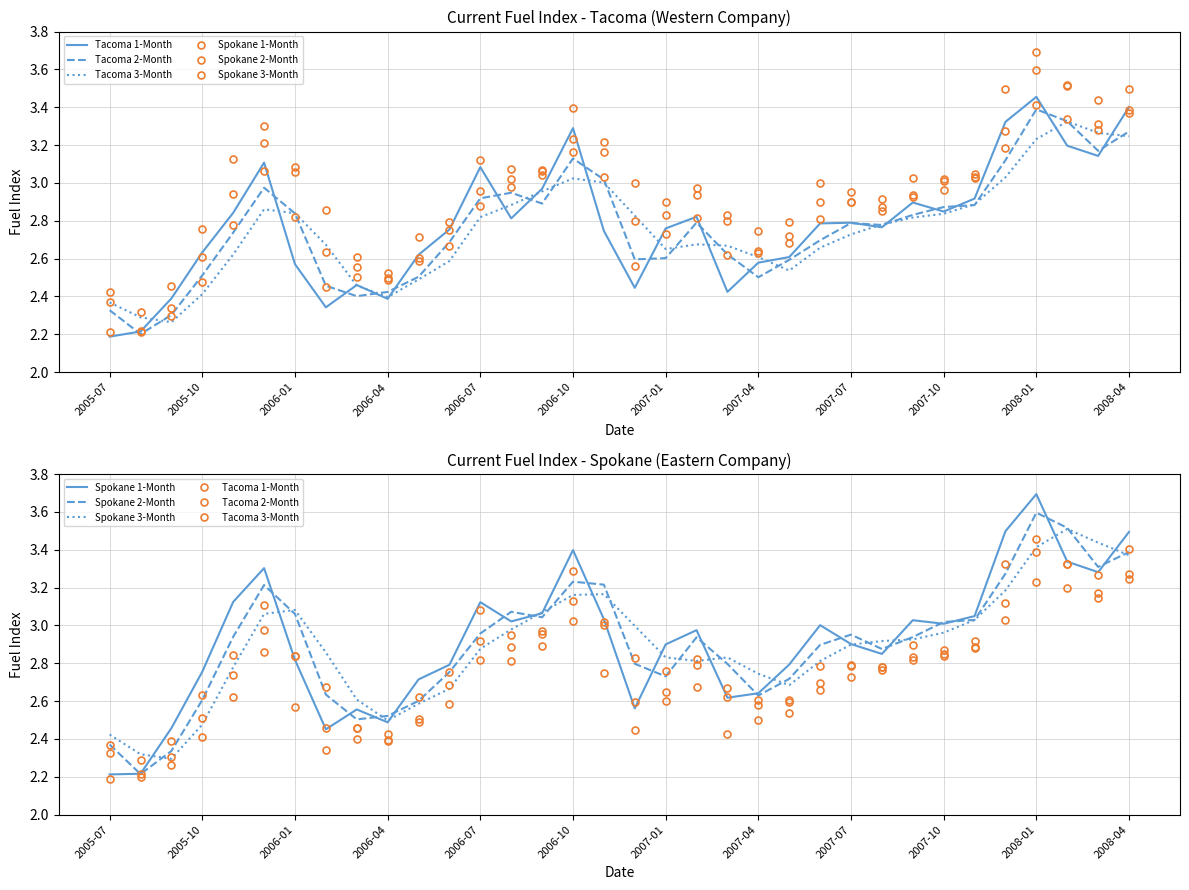

What is the spread (max minus min) of values at 2006-04?

0.1